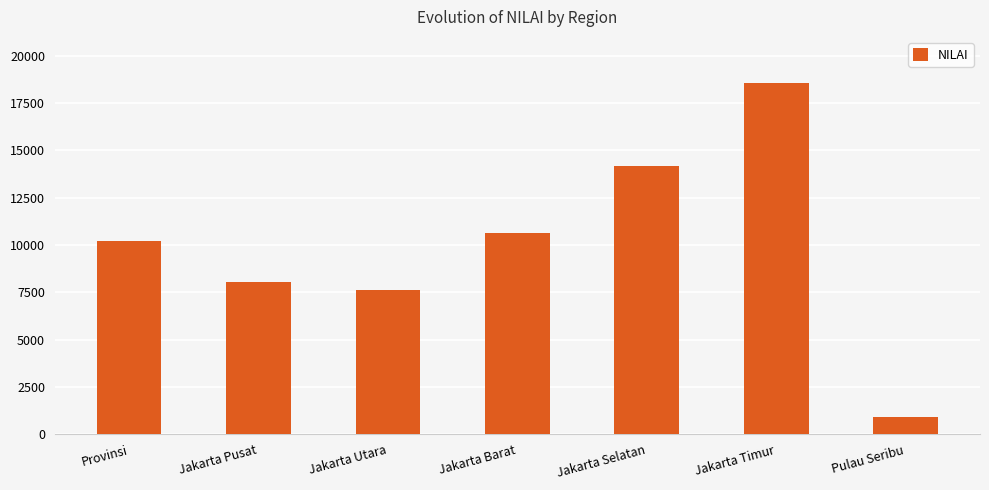

Is it true that the value at Jakarta Barat is 17055?

False